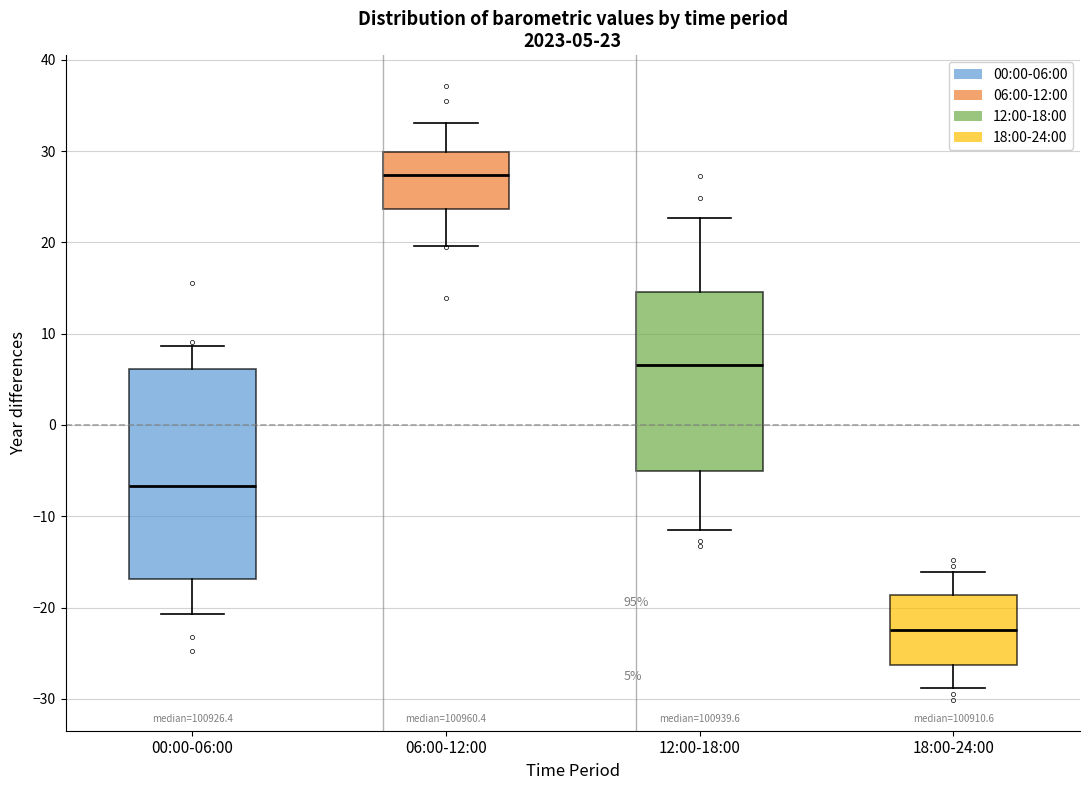

Which box is the tallest, from its lower edge to its upper edge?

00:00-06:00